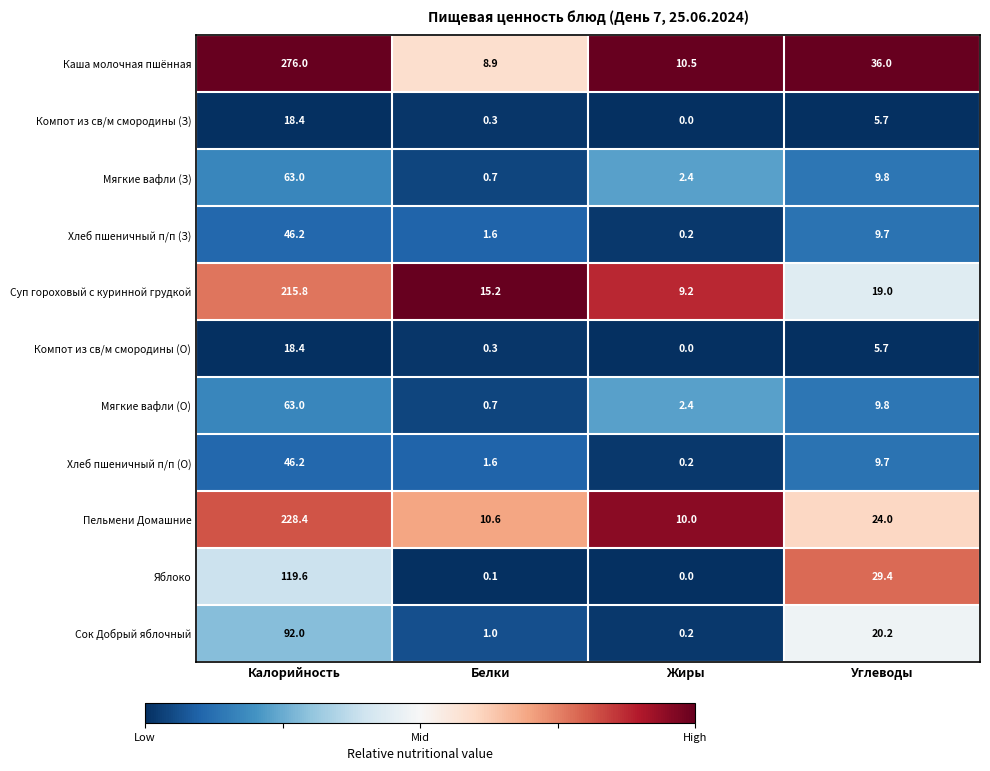

Where is Компот из св/м смородины (О) nearest to the value 9?

Углеводы